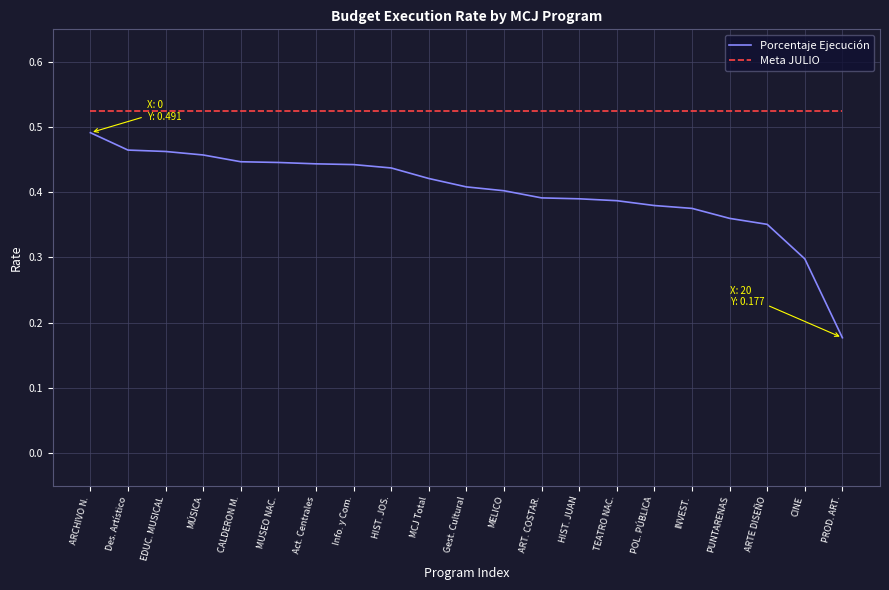

What value does the Porcentaje Ejecución series have at CINE?

0.3